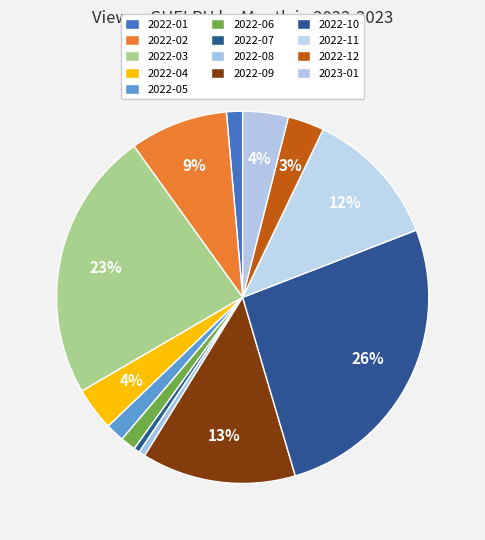

What is the change in value from 2022-09 to 2022-11?

-64